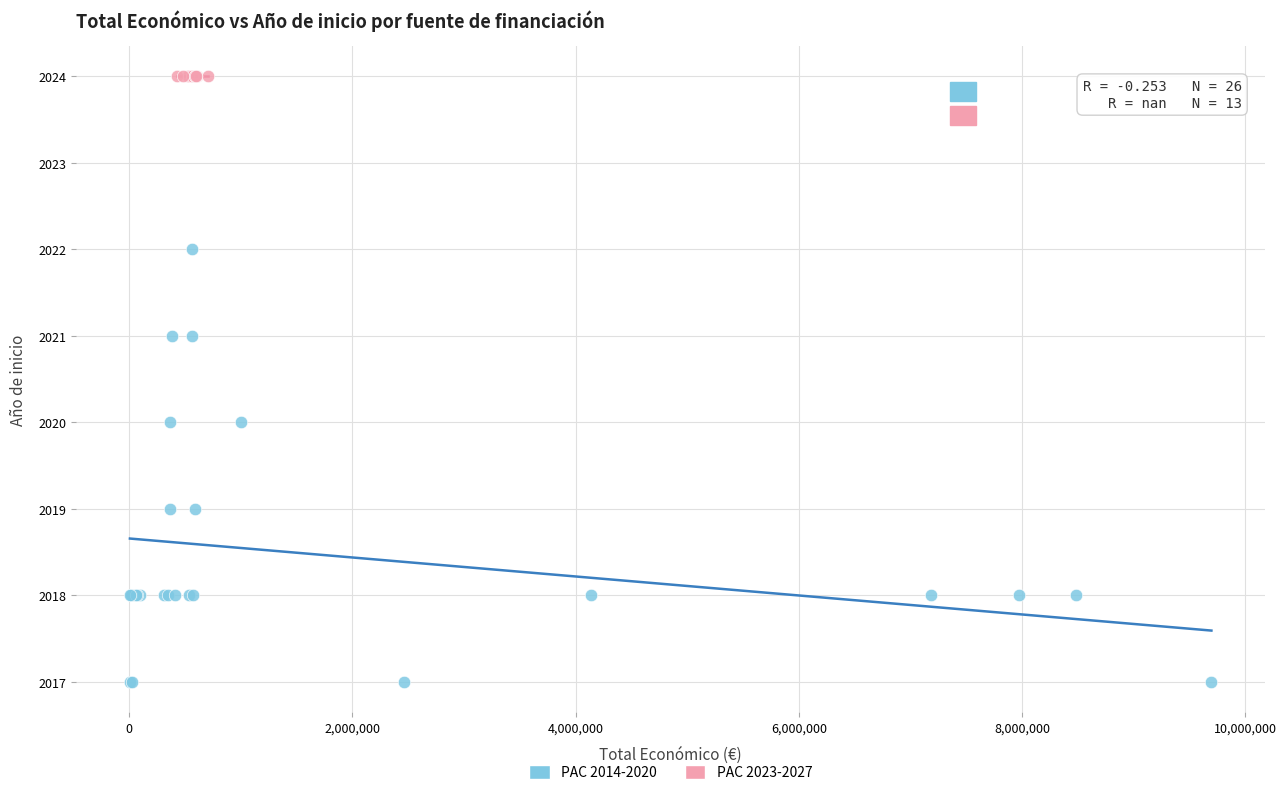

Which series contains the highest Y value?

PAC 2023-2027